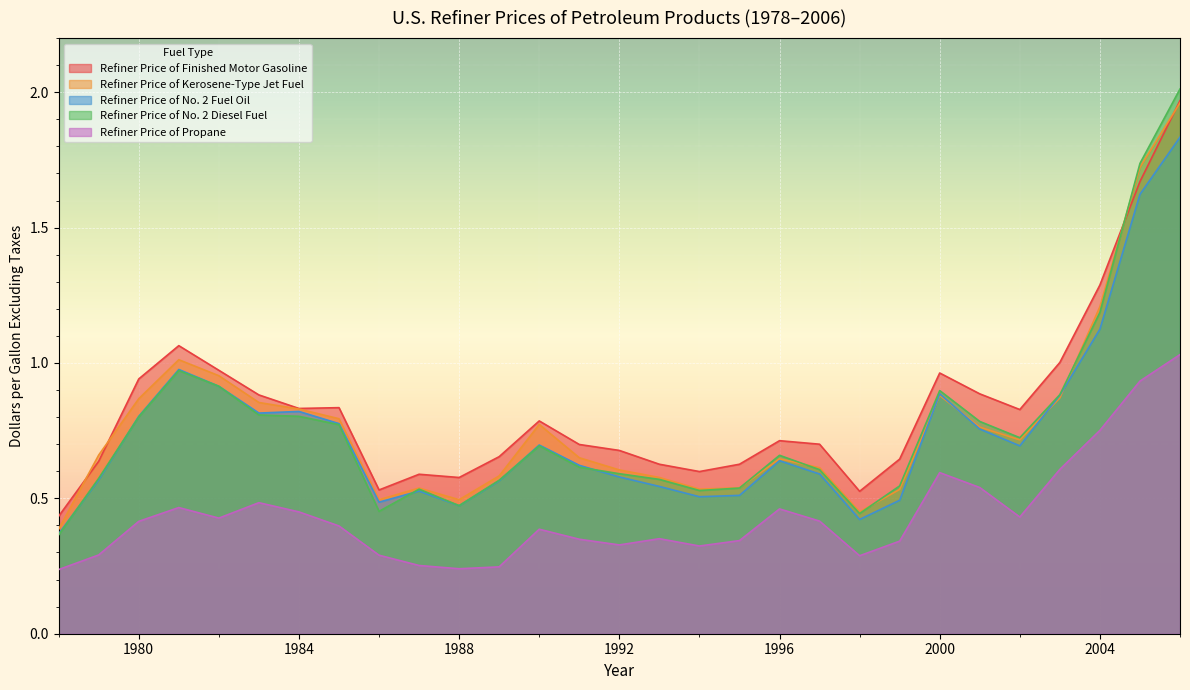

Between 1980 and 1979, which is larger?

1980